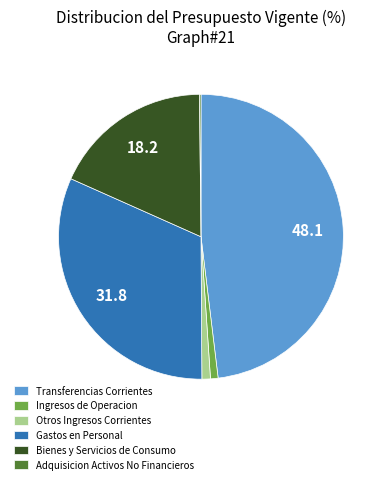

Is there a majority slice in this chart?

No